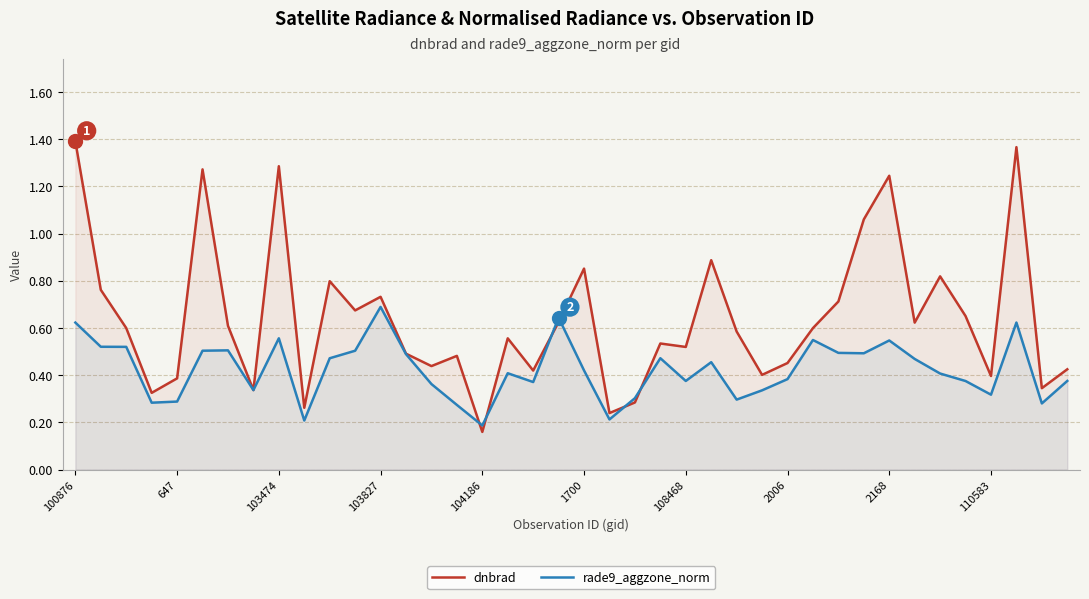

Which series has the largest total across all categories?

dnbrad